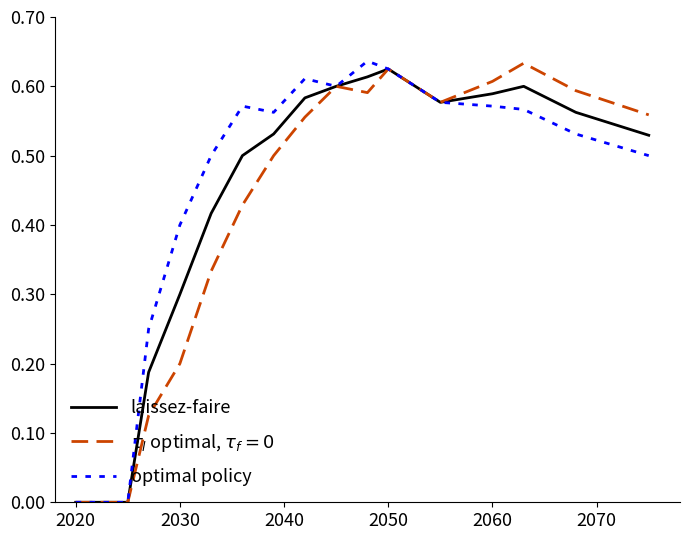

In optimal policy, how many points are lower than both neighbors (excluding endpoints)?

2